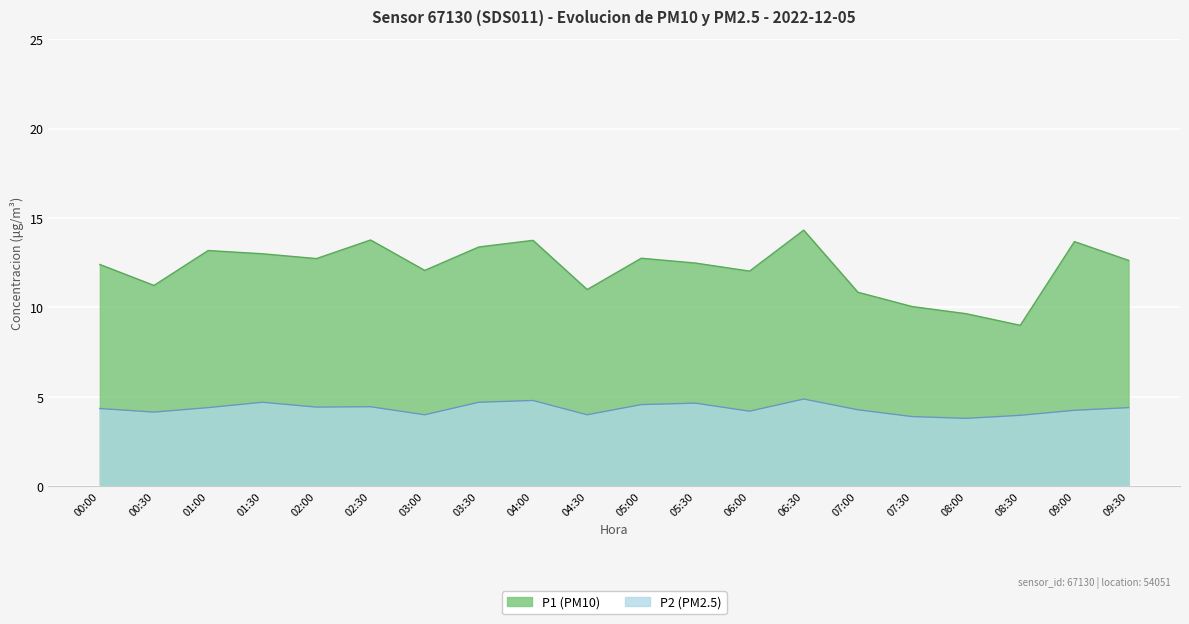

How many lines are shown in the chart?

2